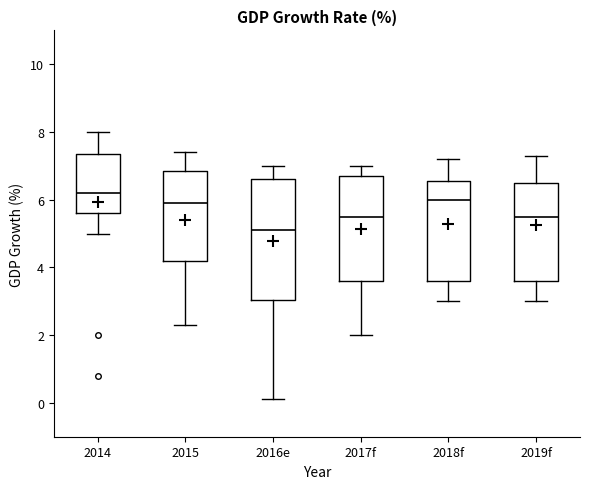

Which box's median line is the lowest?

2016e